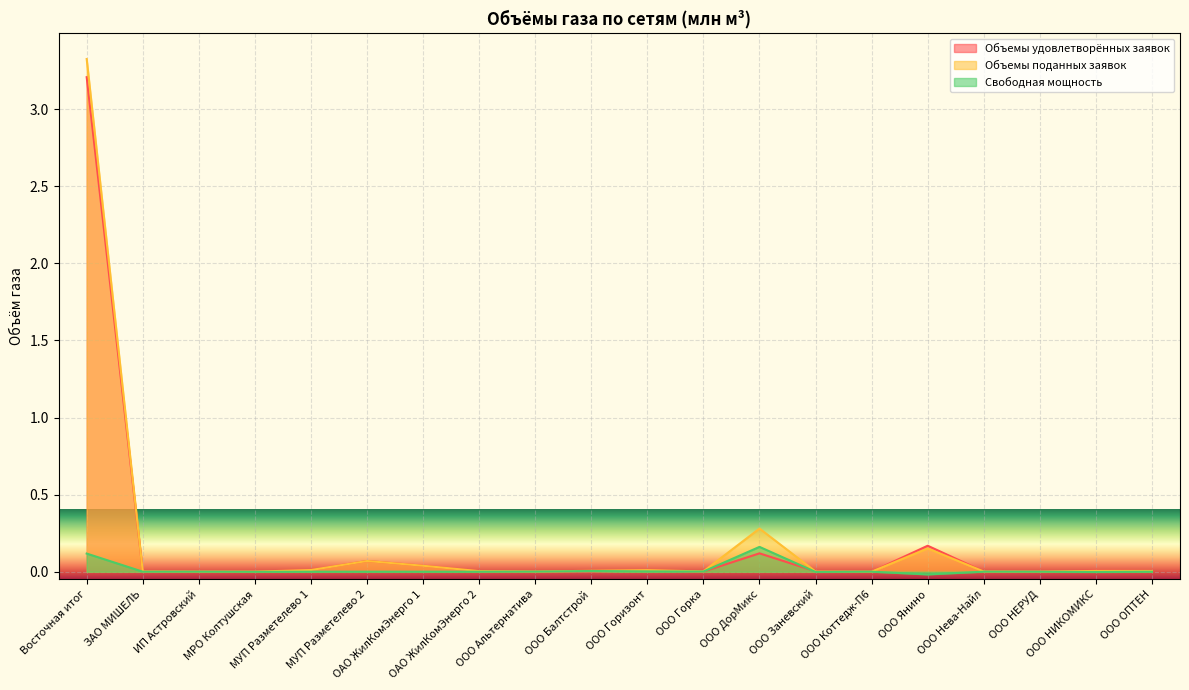

The Объемы поданных заявок series shows 0.0 at ООО Нева-Найл. True or false?

False